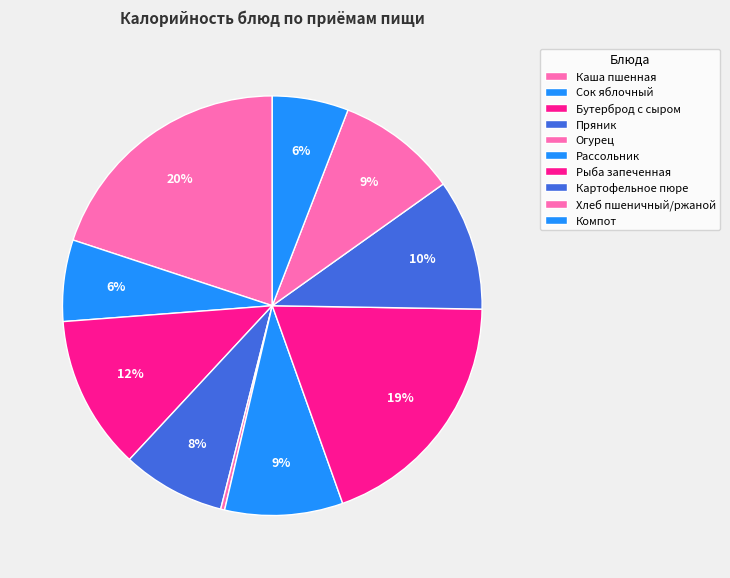

To the nearest percent, what portion does Сок яблочный represent?

6%